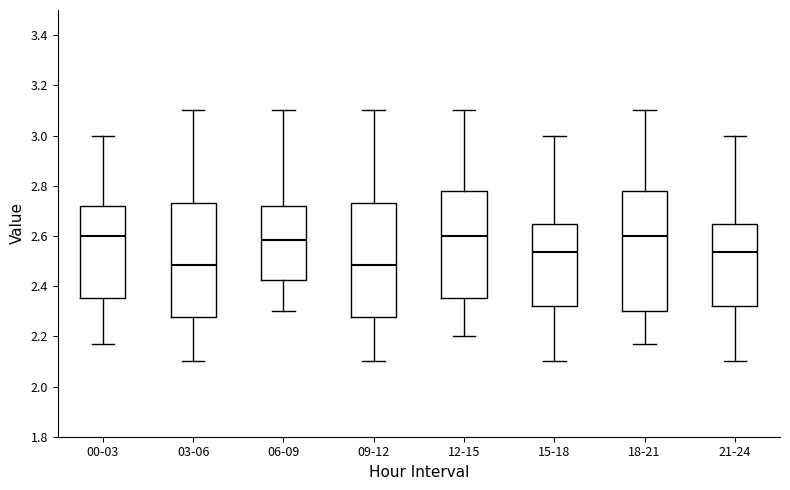

Reading left to right, transcribe this box plot: for each box, give where its median line is, the range the box spans, and where its two whiskers end, as read against the y-axis. The values are not printed on the chart, so give them approximately, as read against the axis.

00-03: median 2.60, box 2.36 to 2.72, whiskers 2.18 to 3.00
03-06: median 2.48, box 2.28 to 2.74, whiskers 2.10 to 3.10
06-09: median 2.58, box 2.42 to 2.72, whiskers 2.30 to 3.10
09-12: median 2.48, box 2.28 to 2.74, whiskers 2.10 to 3.10
12-15: median 2.60, box 2.36 to 2.78, whiskers 2.20 to 3.10
15-18: median 2.54, box 2.32 to 2.64, whiskers 2.10 to 3.00
18-21: median 2.60, box 2.30 to 2.78, whiskers 2.18 to 3.10
21-24: median 2.54, box 2.32 to 2.64, whiskers 2.10 to 3.00